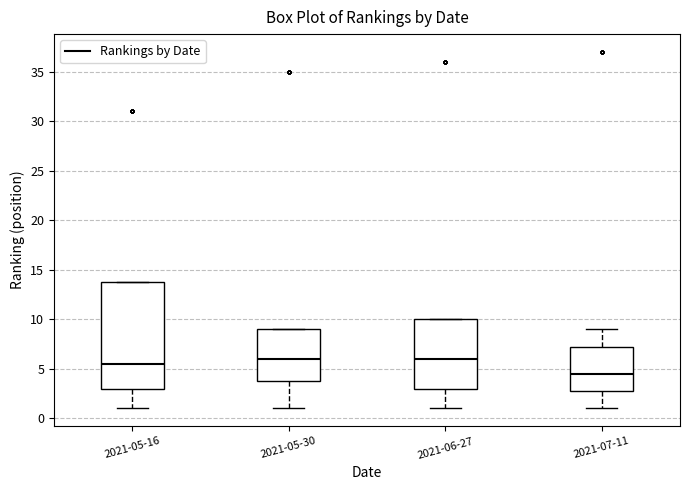

Reading left to right, read every box against the y-axis: the position of its median line, the range the box covers, and the ends of its whiskers. The values are not printed on the chart, so give them approximately, as read against the axis.

2021-05-16: median 5.5, box 3.0 to 14.0, whiskers 1.0 to 14.0
2021-05-30: median 6.0, box 4.0 to 9.0, whiskers 1.0 to 9.0
2021-06-27: median 6.0, box 3.0 to 10.0, whiskers 1.0 to 10.0
2021-07-11: median 4.5, box 3.0 to 7.5, whiskers 1.0 to 9.0